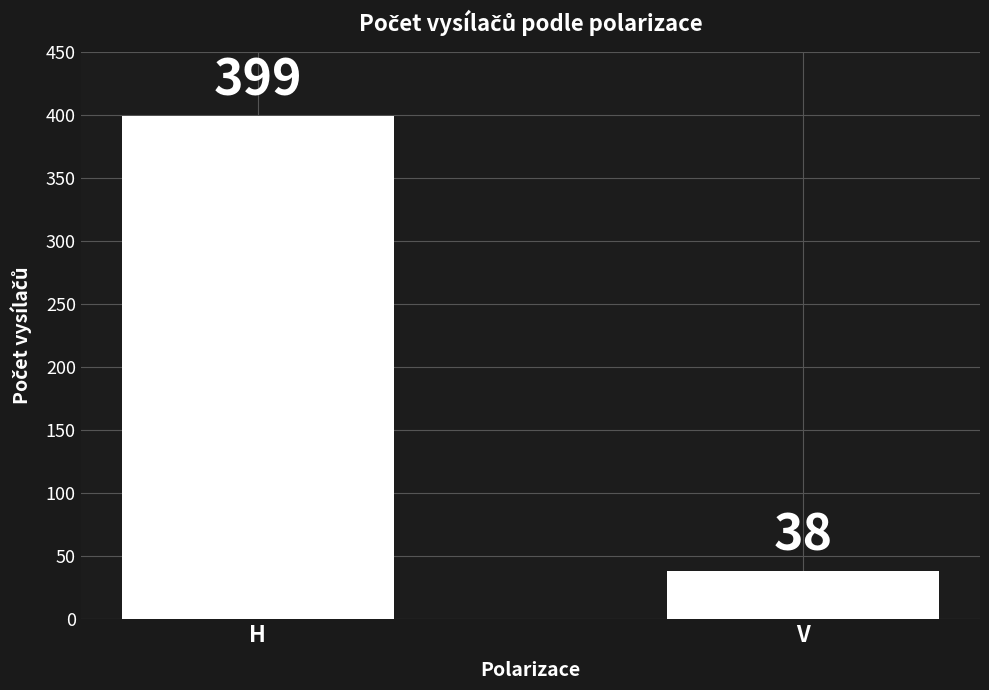

How many series are shown in this chart?

1